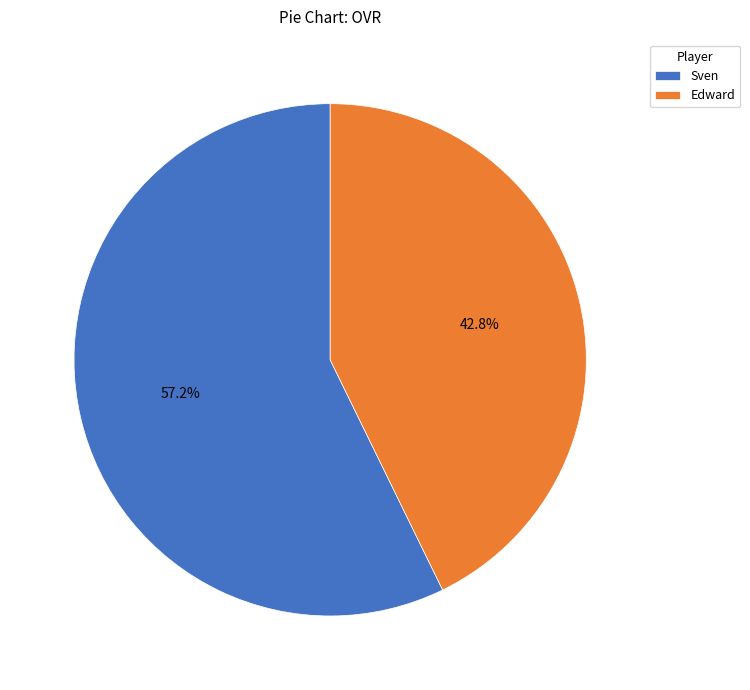

What percentage is NOT represented by Sven?

42.8%